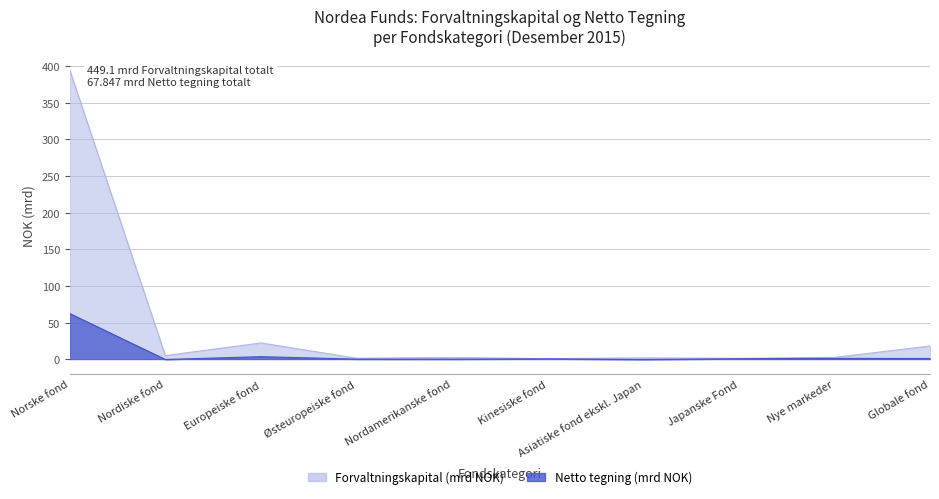

At Asiatiske fond ekskl. Japan, list the series in order from smallest to largest.

Netto tegning, Forvaltnings-kapital